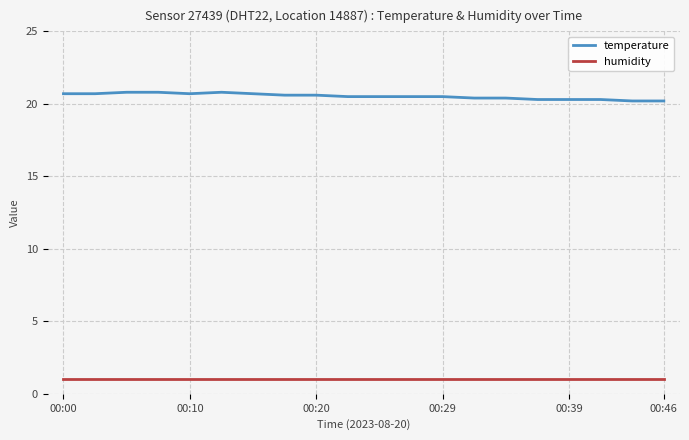

Which series has the largest total across all categories?

temperature